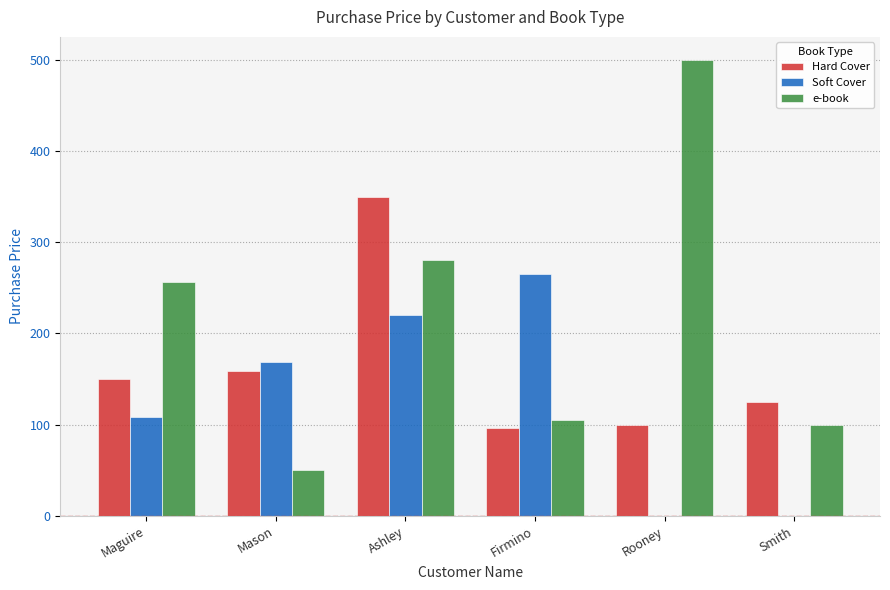

Between Maguire and Smith, which series saw the biggest shift?

e-book